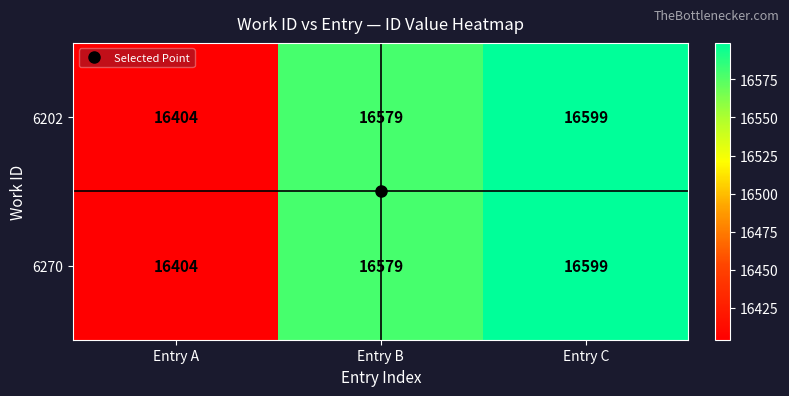

What is the maximum value shown in the chart?

16599